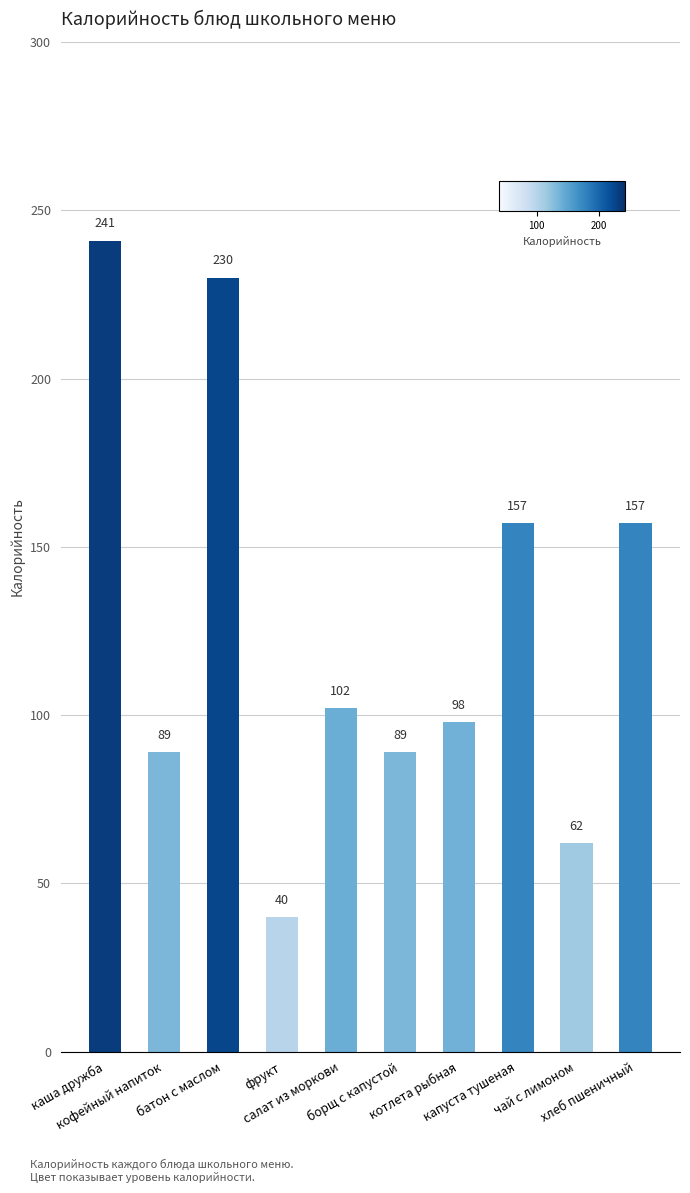

Count the number of categories in the chart.

10